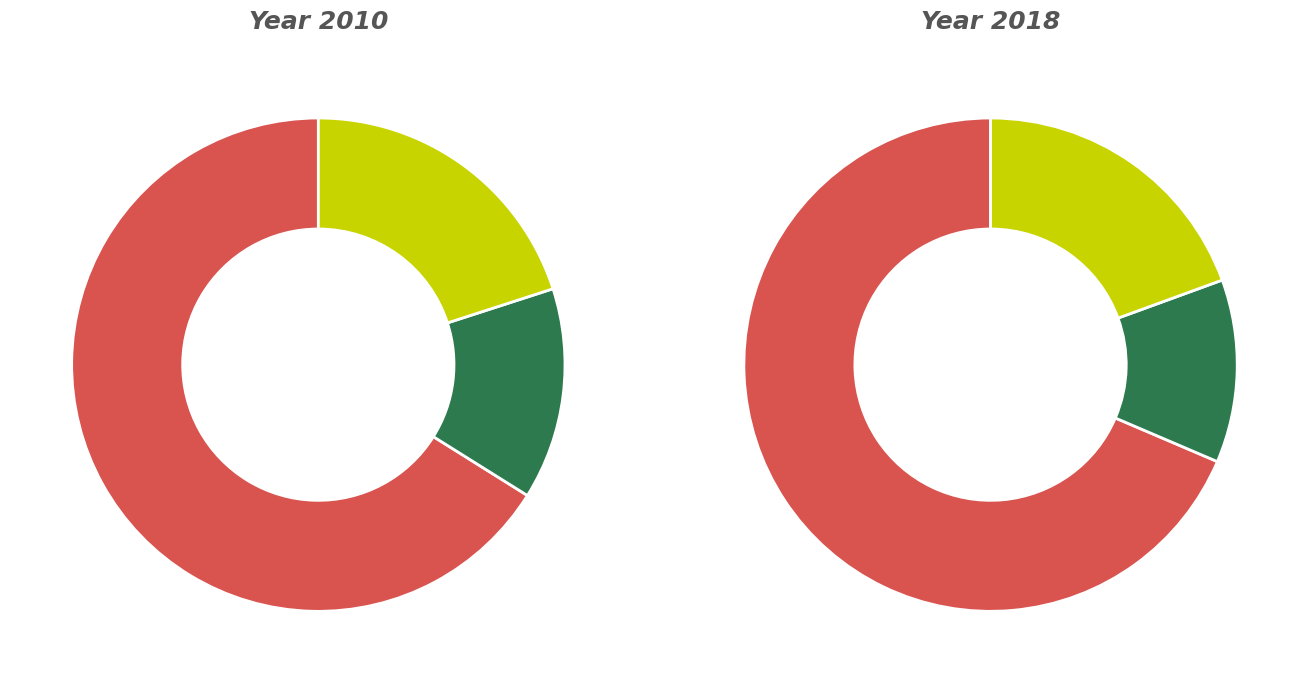

Does 9 account for over 50% of the chart?

No